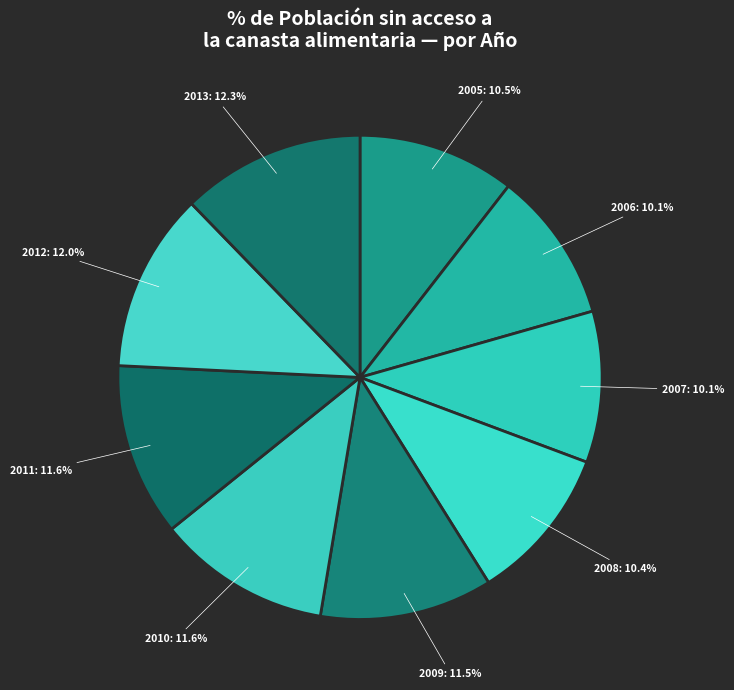

Count the number of slices in the pie.

9